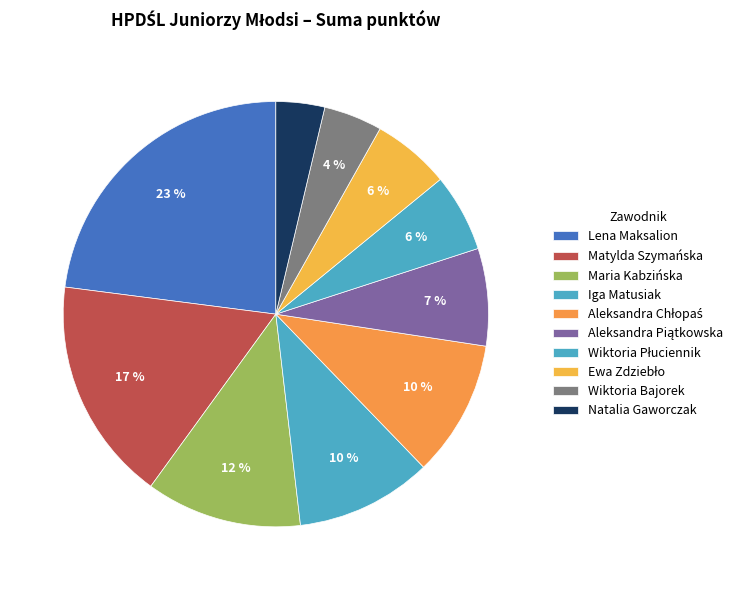

Which has a higher value, Iga Matusiak or Natalia Gaworczak?

Iga Matusiak